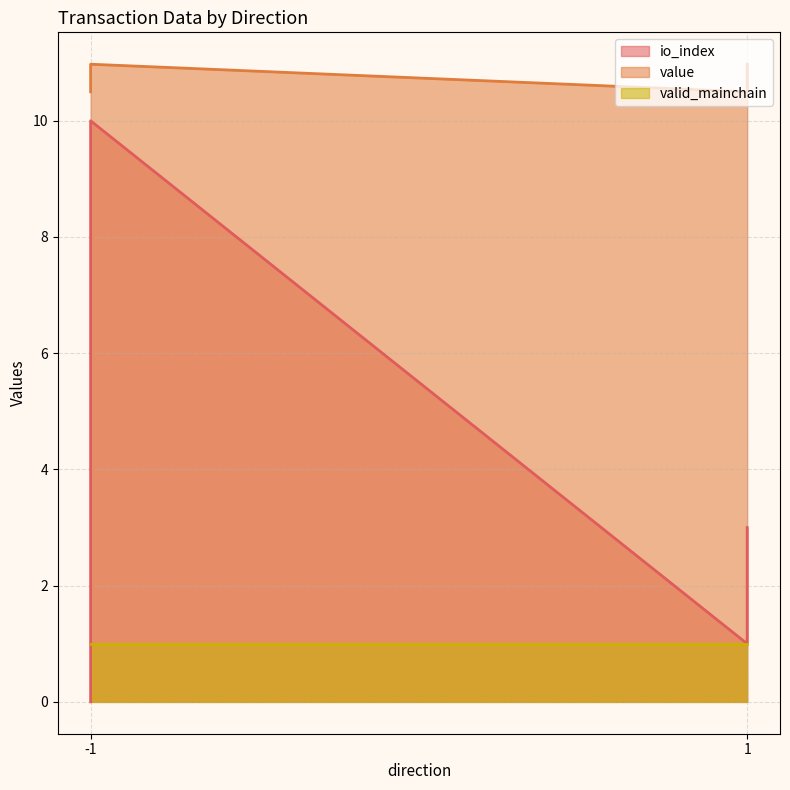

At 1, list the series in order from smallest to largest.

io_index, valid_mainchain, value